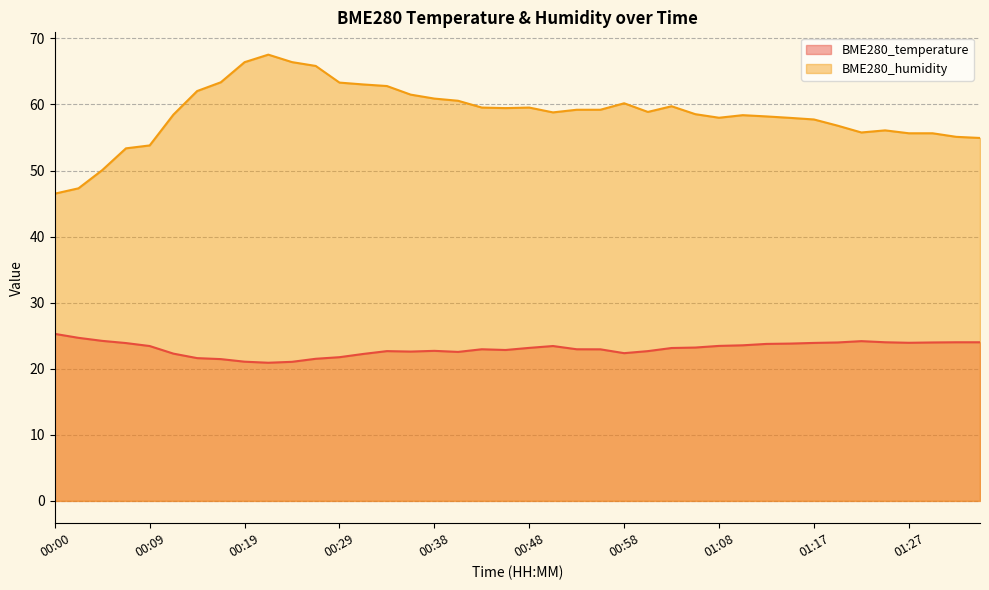

Is the value of BME280_humidity at 00:58 greater than the value of BME280_temperature at 00:00?

Yes